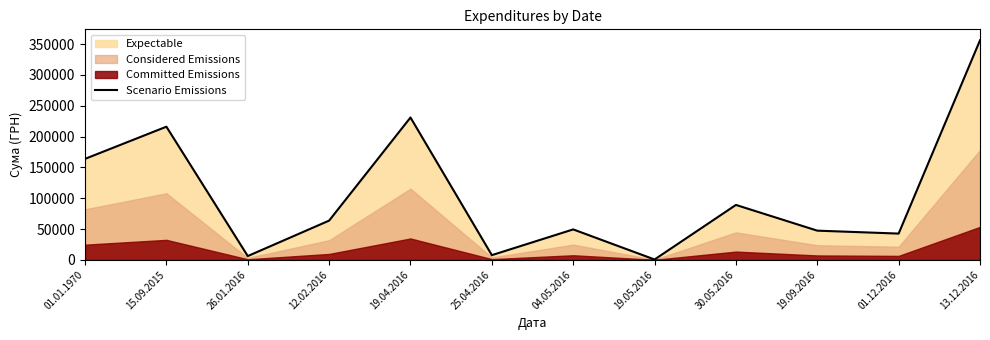

What is the label of the 1st point from the right?

13.12.2016